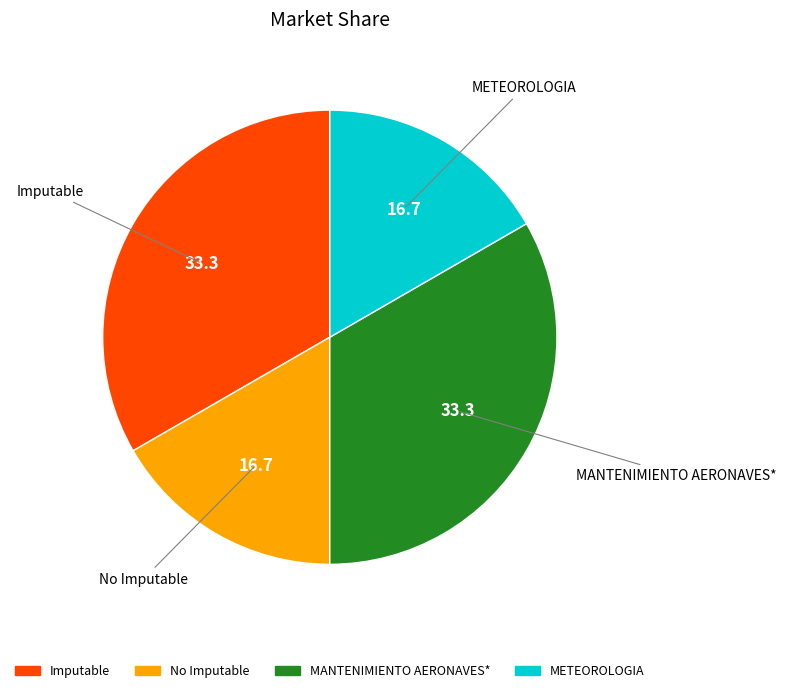

Does any single category account for the majority?

No